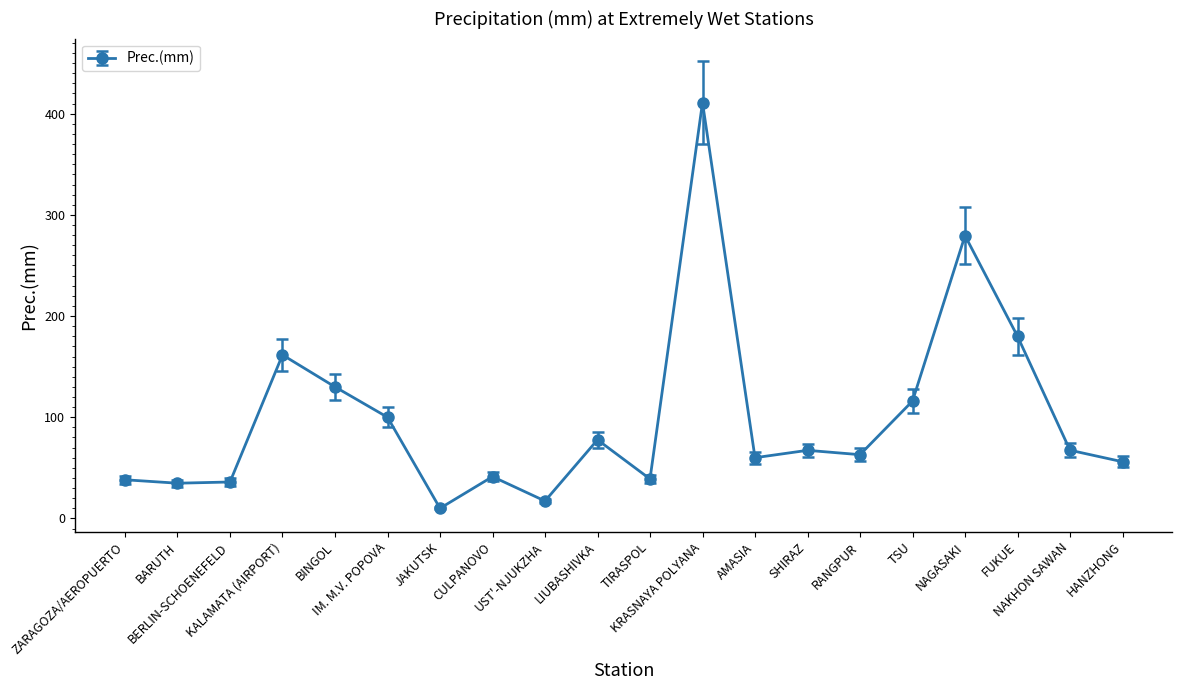

What is the difference between the maximum and minimum values?

401.0